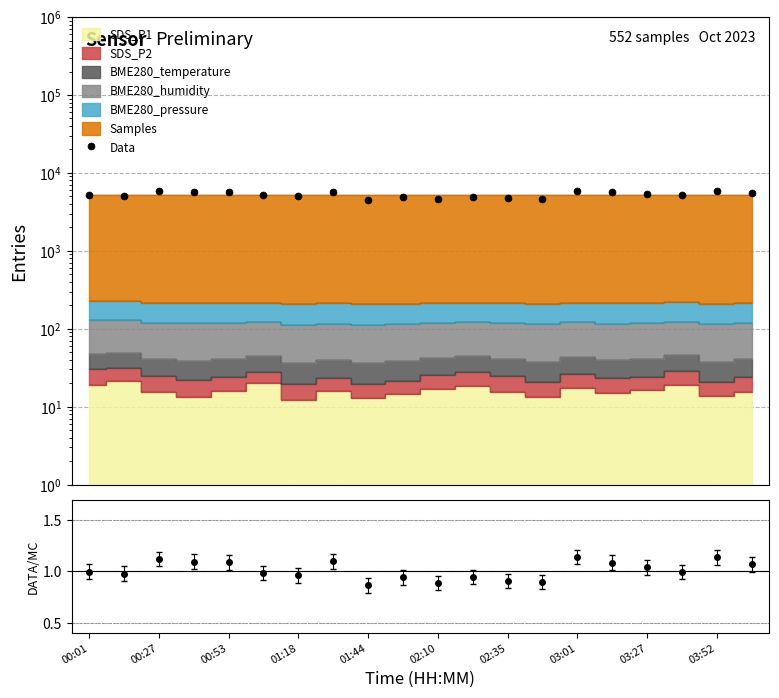

What is the difference between the maximum and minimum values?

1433.0